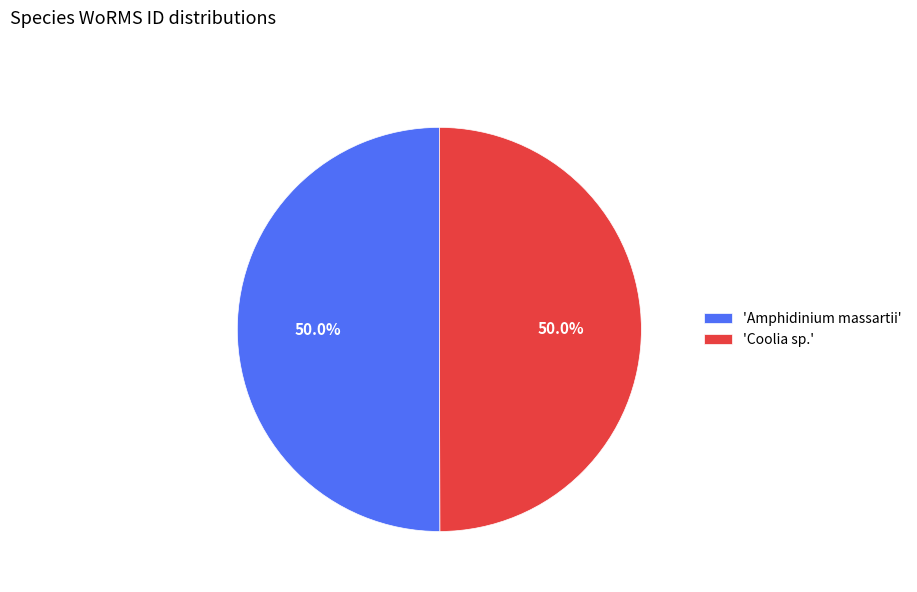

Do 'Coolia sp.' and 'Amphidinium massartii' together represent more than half of the pie?

Yes